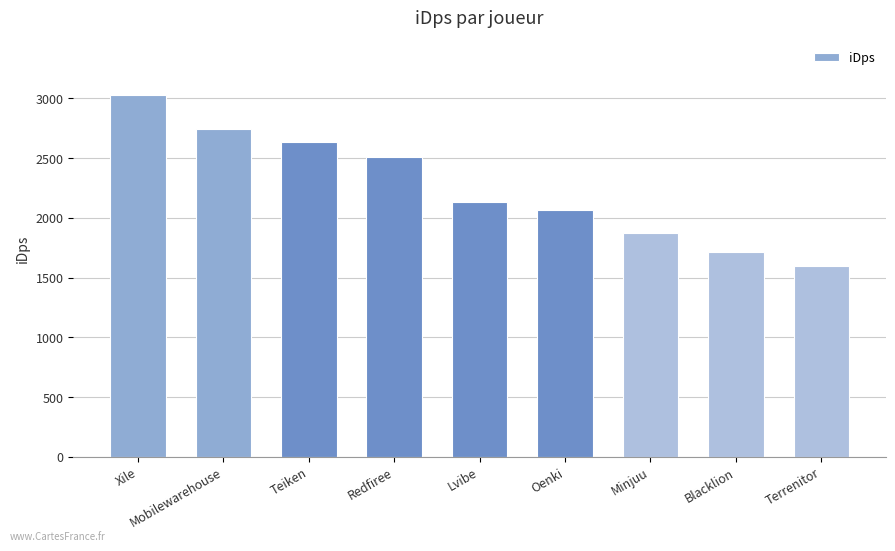

Rank the categories by value from lowest to highest.

Terrenitor, Blacklion, Minjuu, Oenki, Lvibe, Redfiree, Teiken, Mobilewarehouse, Xile